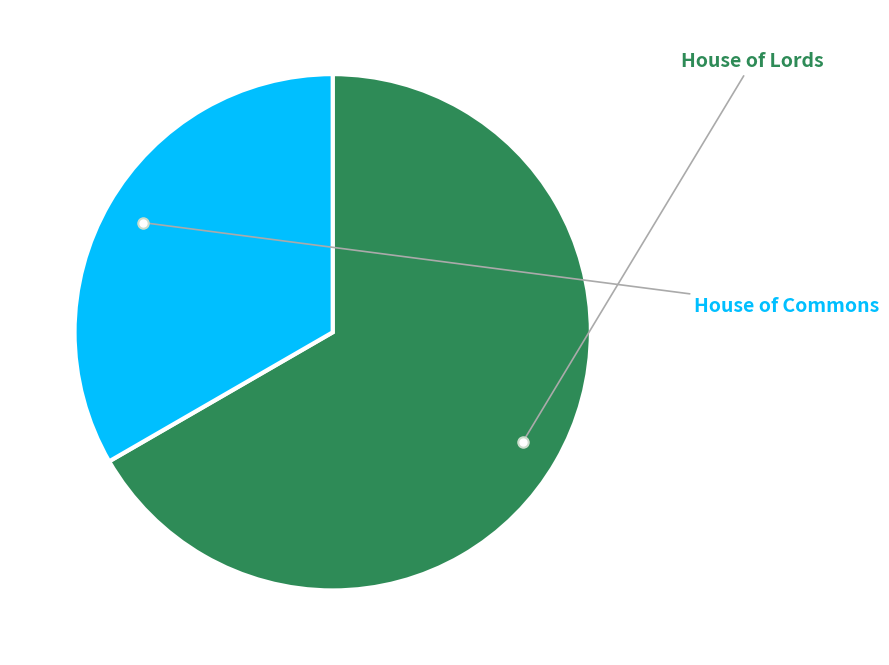

Is there a majority slice in this chart?

Yes